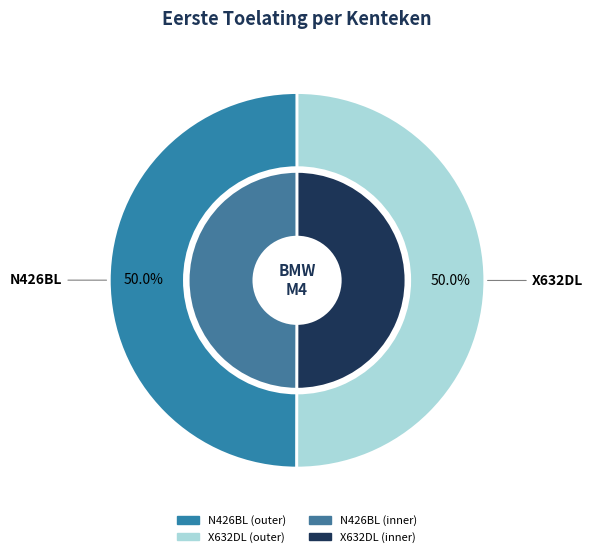

What is the largest slice in the pie chart?

X632DL